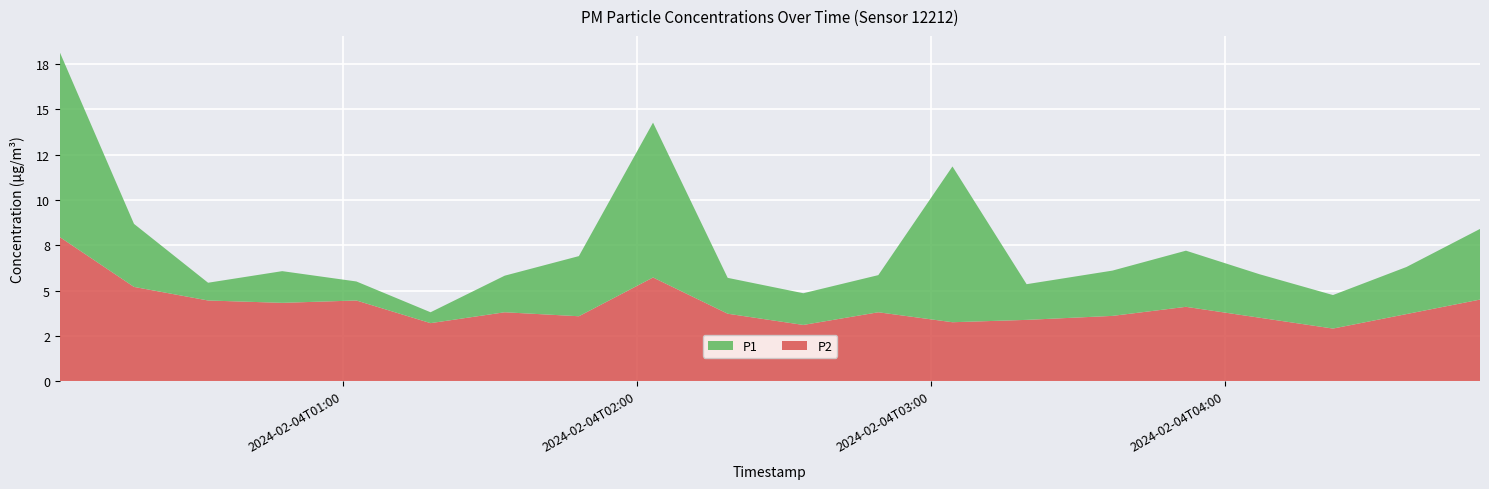

Reading right to left, extract all data points from this chart.

P1: 2024-02-04T04:52:00=8.4	2024-02-04T04:37:00=6.3	2024-02-04T04:22:00=4.8	2024-02-04T04:07:00=5.9	2024-02-04T03:52:00=7.2	2024-02-04T03:37:00=6.1	2024-02-04T03:19:29=5.3	2024-02-04T03:04:21=11.8	2024-02-04T02:49:13=5.8	2024-02-04T02:33:55=4.8	2024-02-04T02:18:29=5.7	2024-02-04T02:03:15=14.3	2024-02-04T01:48:07=6.9	2024-02-04T01:32:59=5.8	2024-02-04T01:17:51=3.8	2024-02-04T01:02:43=5.5	2024-02-04T00:47:35=6.1	2024-02-04T00:32:27=5.4	2024-02-04T00:17:20=8.7	2024-02-04T00:02:12=18.1
P2: 2024-02-04T04:52:00=4.5	2024-02-04T04:37:00=3.7	2024-02-04T04:22:00=2.9	2024-02-04T04:07:00=3.5	2024-02-04T03:52:00=4.1	2024-02-04T03:37:00=3.6	2024-02-04T03:19:29=3.4	2024-02-04T03:04:21=3.2	2024-02-04T02:49:13=3.8	2024-02-04T02:33:55=3.1	2024-02-04T02:18:29=3.7	2024-02-04T02:03:15=5.7	2024-02-04T01:48:07=3.6	2024-02-04T01:32:59=3.8	2024-02-04T01:17:51=3.2	2024-02-04T01:02:43=4.5	2024-02-04T00:47:35=4.3	2024-02-04T00:32:27=4.5	2024-02-04T00:17:20=5.2	2024-02-04T00:02:12=8.0